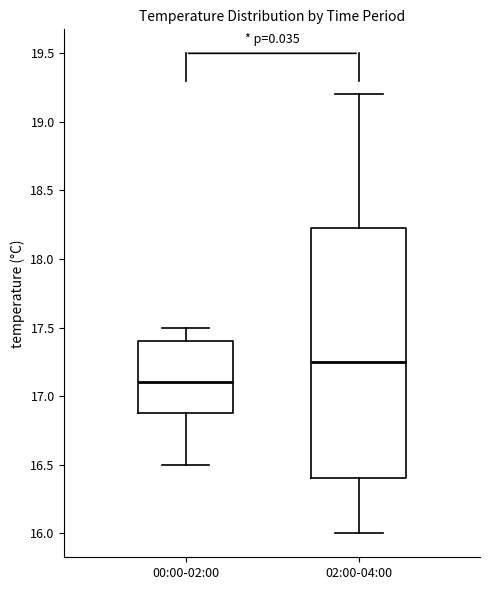

Reading left to right, transcribe this box plot: for each box, give where its median line is, the range the box spans, and where its two whiskers end, as read against the y-axis. The values are not printed on the chart, so give them approximately, as read against the axis.

00:00-02:00: median 17.10, box 16.90 to 17.40, whiskers 16.50 to 17.50
02:00-04:00: median 17.25, box 16.40 to 18.25, whiskers 16.00 to 19.20